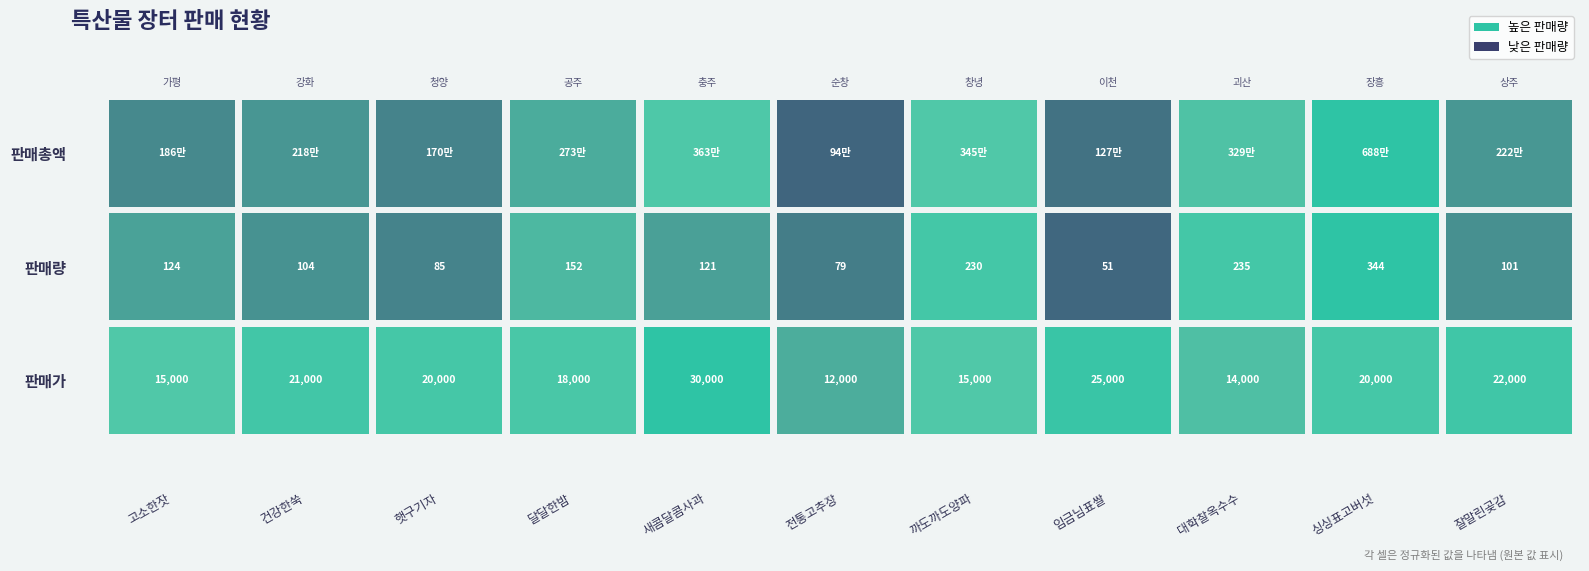

Between 판매량 and 5, which series saw the biggest shift?

판매총액